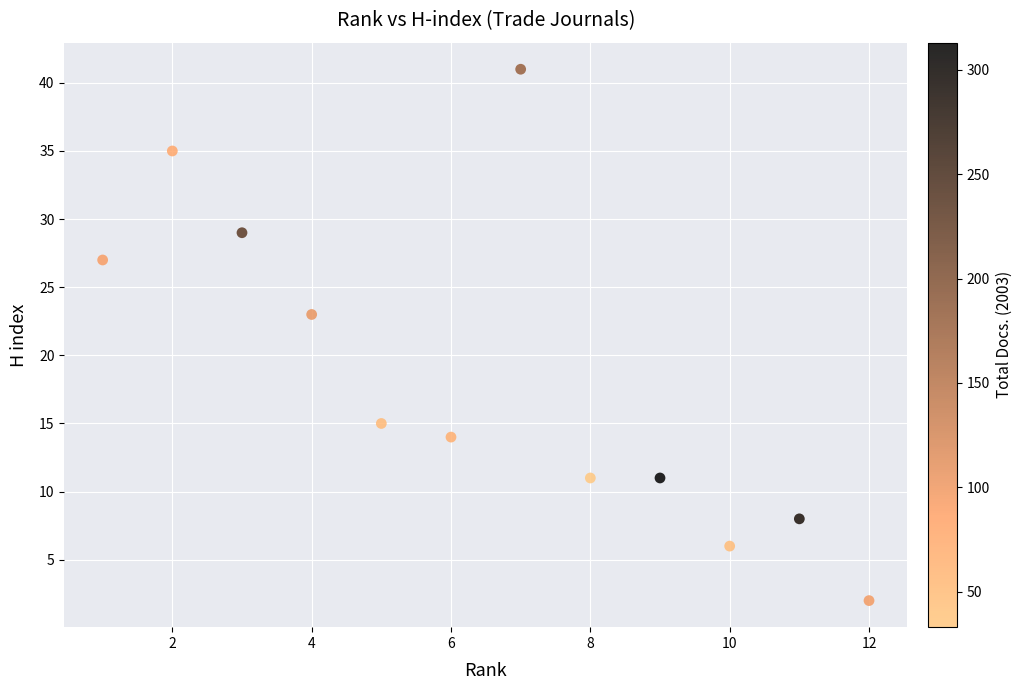

What Y value in the scatter plot is closest to 21?

23